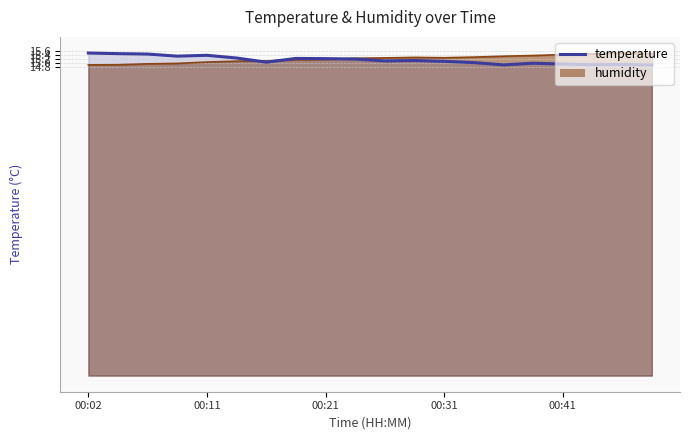

Is it true that temperature equals 9.3 at 00:11?

False